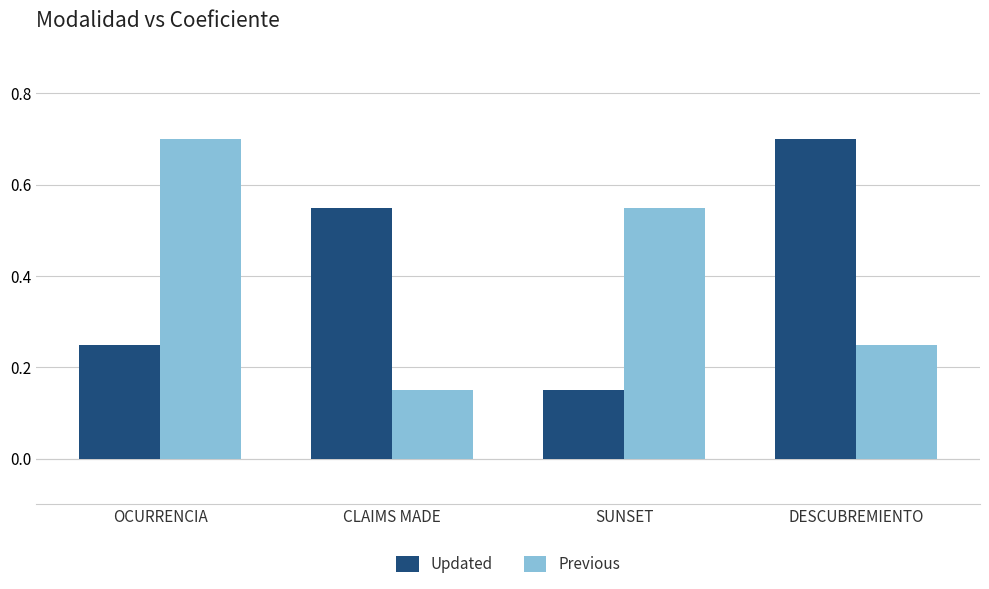

Where is Updated nearest to the value 0?

SUNSET